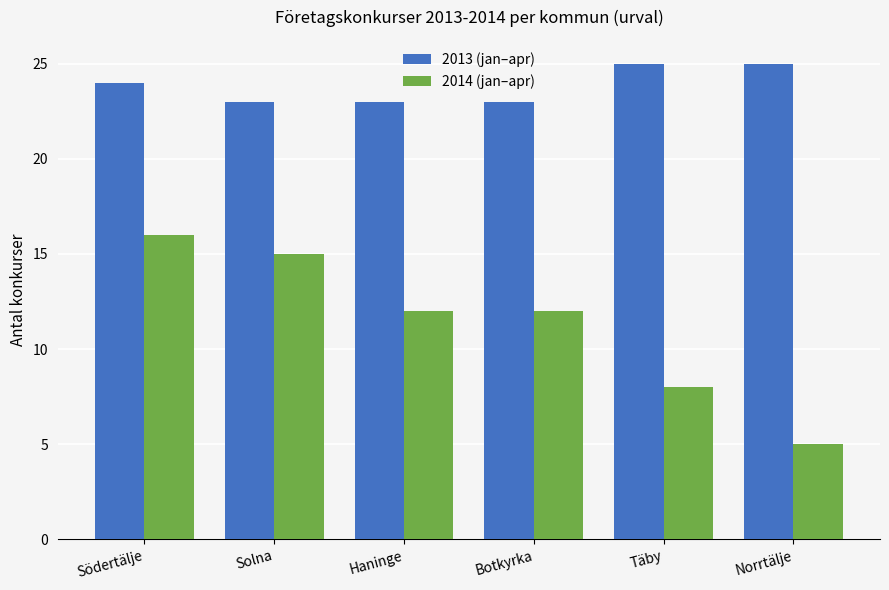

What is the difference between the highest and lowest values at Södertälje?

8